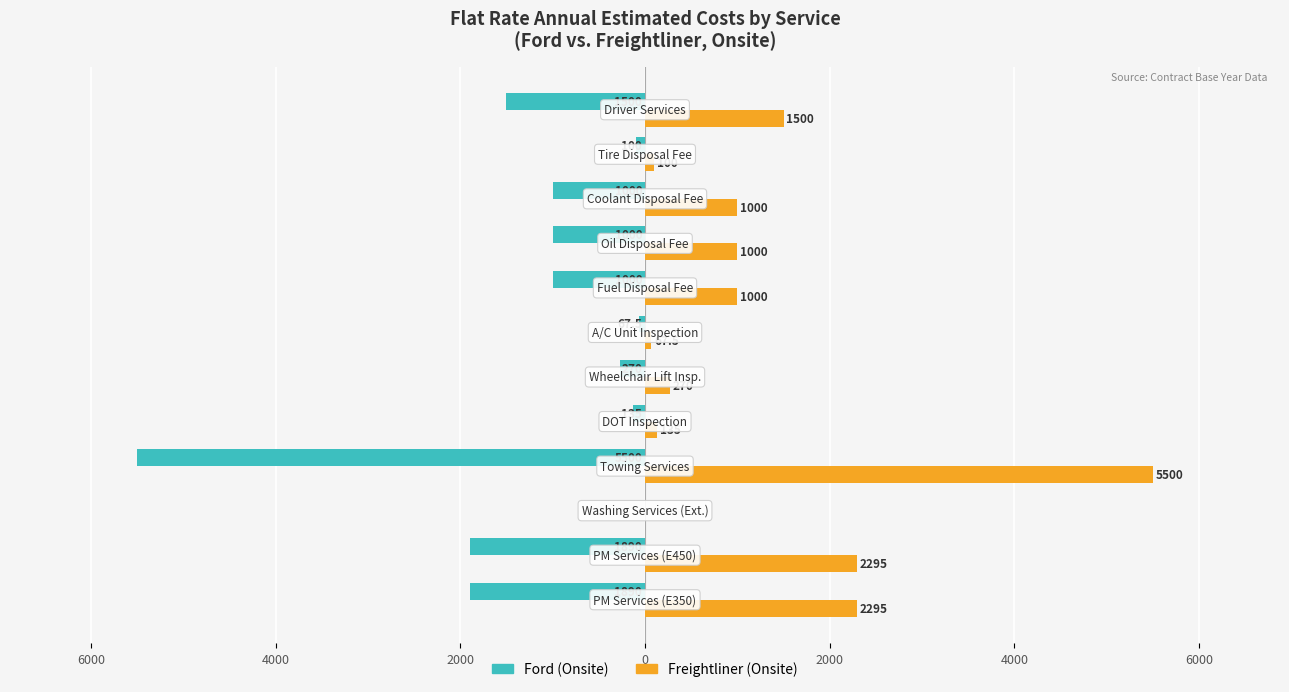

Which series has the largest range (max minus min)?

Ford (Onsite)